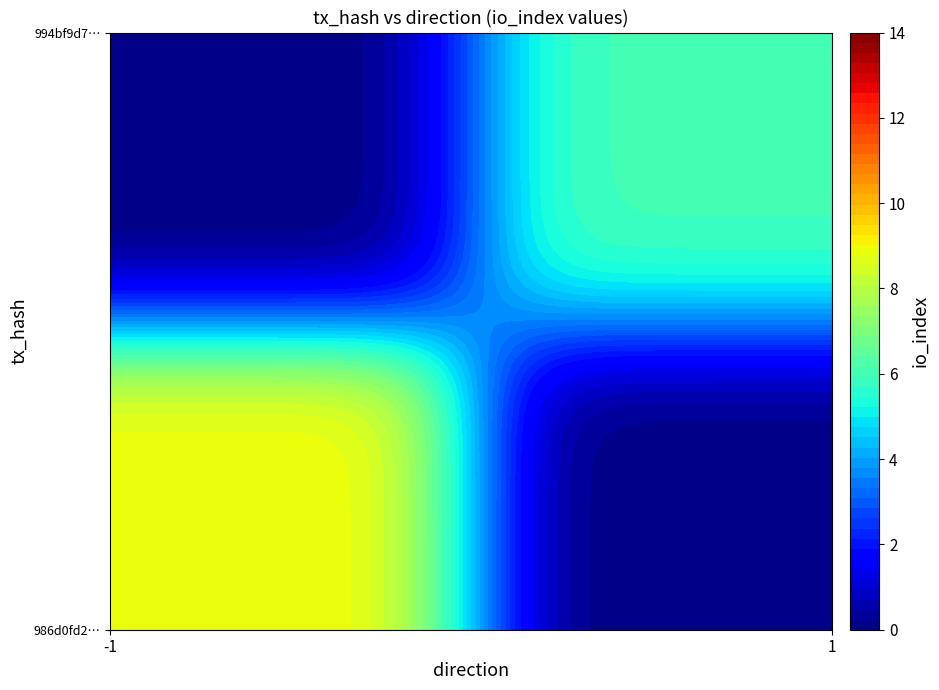

Which has a higher value, direction or io_index?

io_index